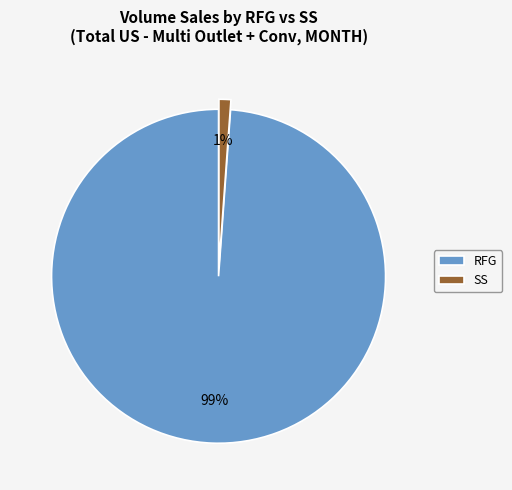

Combined, do RFG and SS account for over 50%?

Yes